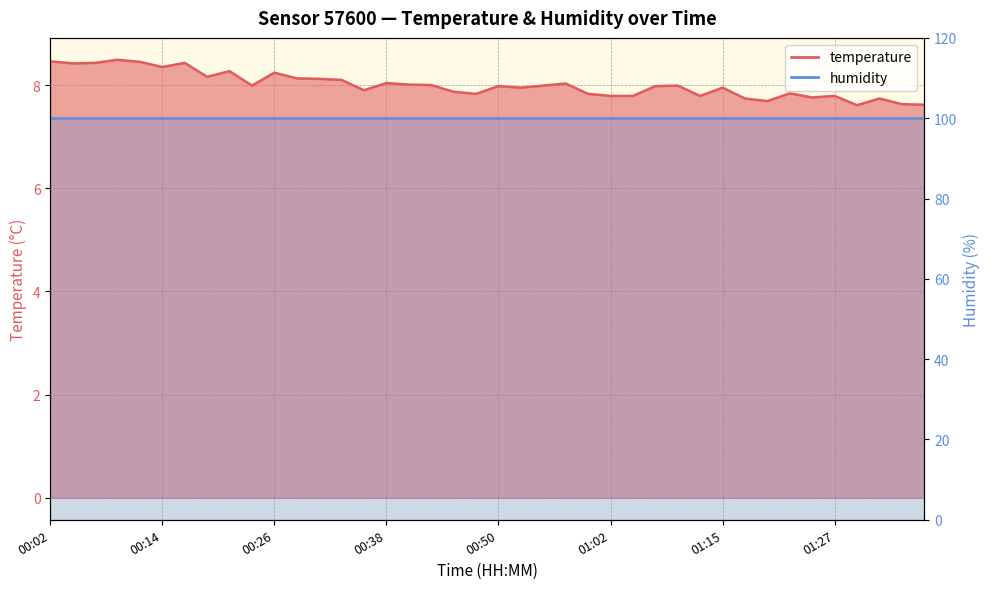

Reading left to right, extract all data points from this chart.

8.5	8.4	8.4	8.5	8.4	8.3	8.4	8.2	8.3	8.0	8.2	8.1	8.1	8.1	7.9	8.0	8.0	8.0	7.9	7.8	8.0	8.0	8.0	8.0	7.8	7.8	7.8	8.0	8.0	7.8	8.0	7.7	7.7	7.8	7.8	7.8	7.6	7.7	7.6	7.6